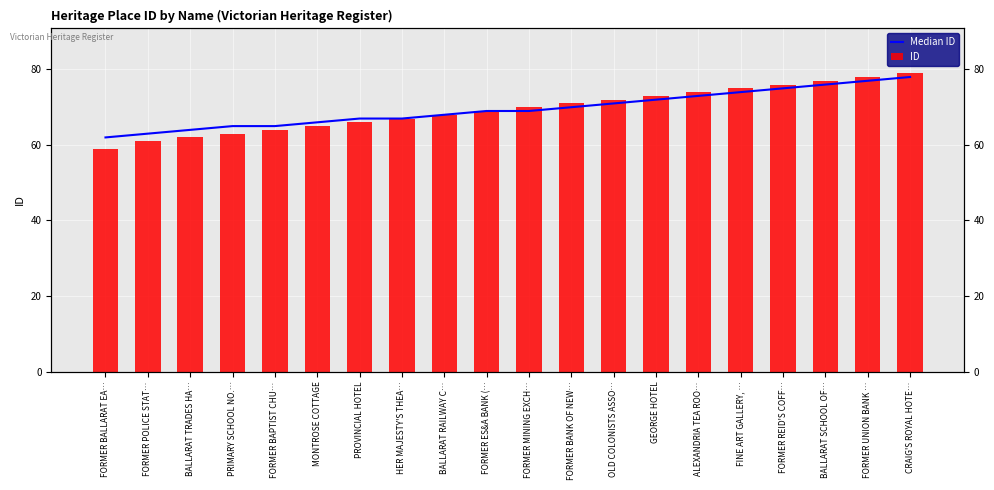

Is it true that ID equals 20 at FORMER REID'S COFF…?

False